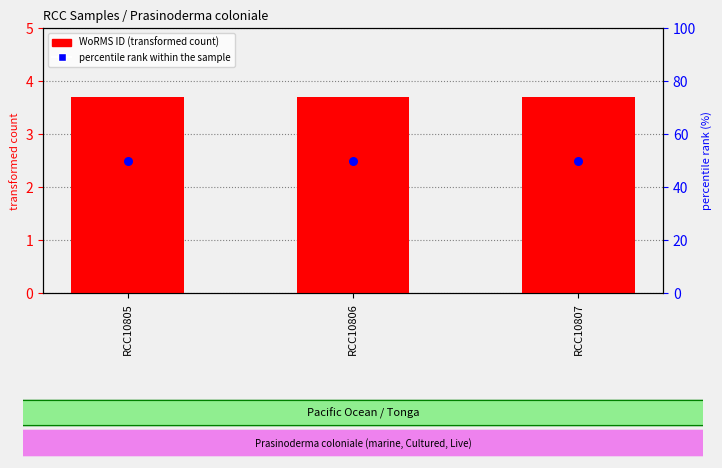

Which series has the largest total across all categories?

percentile rank within the sample